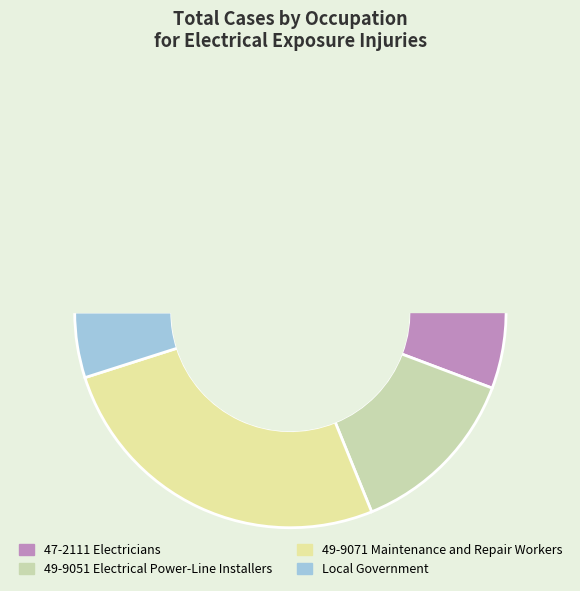

What is the smallest slice in the pie chart?

Local Government